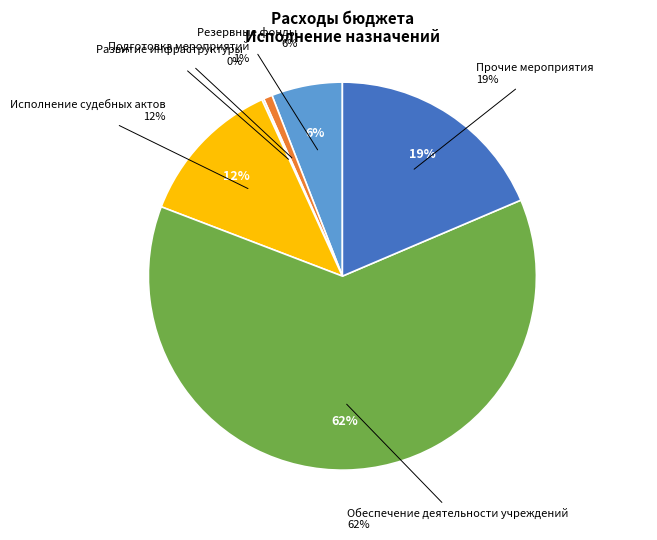

What is the total percentage of Подготовка мероприятий and Развитие инфраструктуры?

0.9%